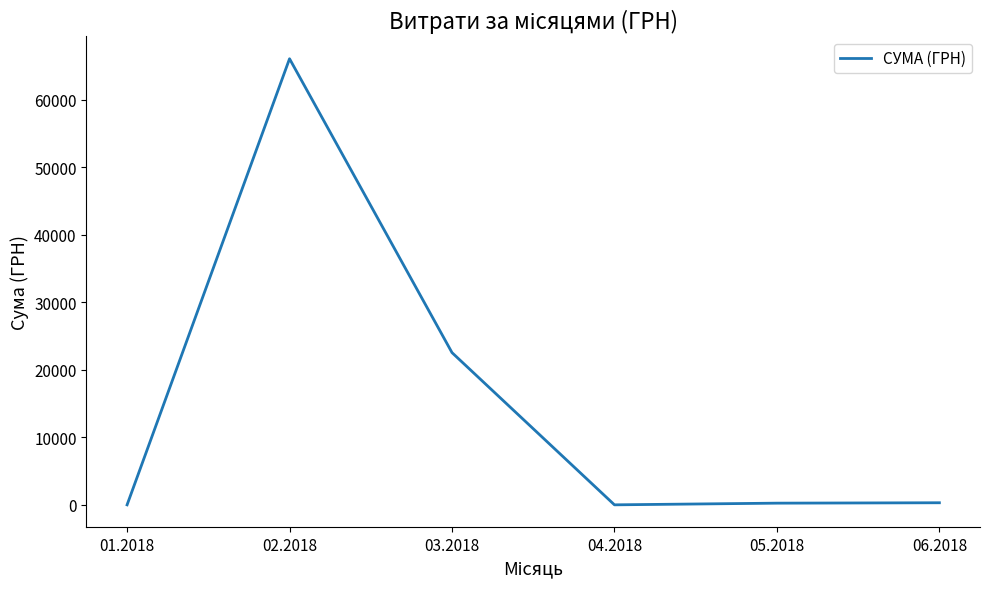

What is the difference between the maximum and minimum values?

66091.4